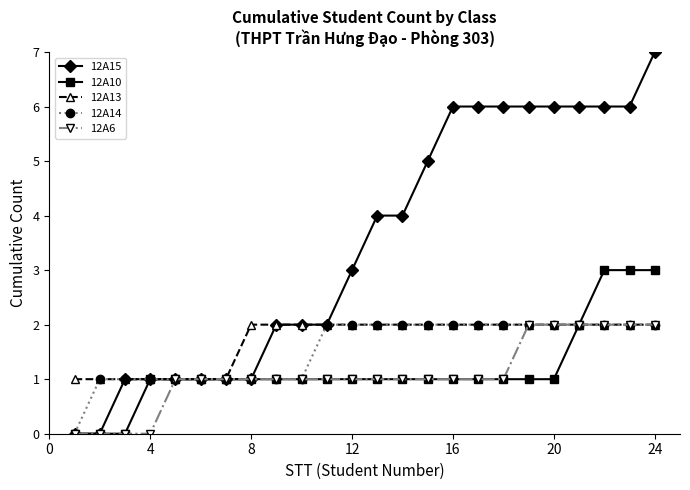

What is the maximum value shown in the chart?

7